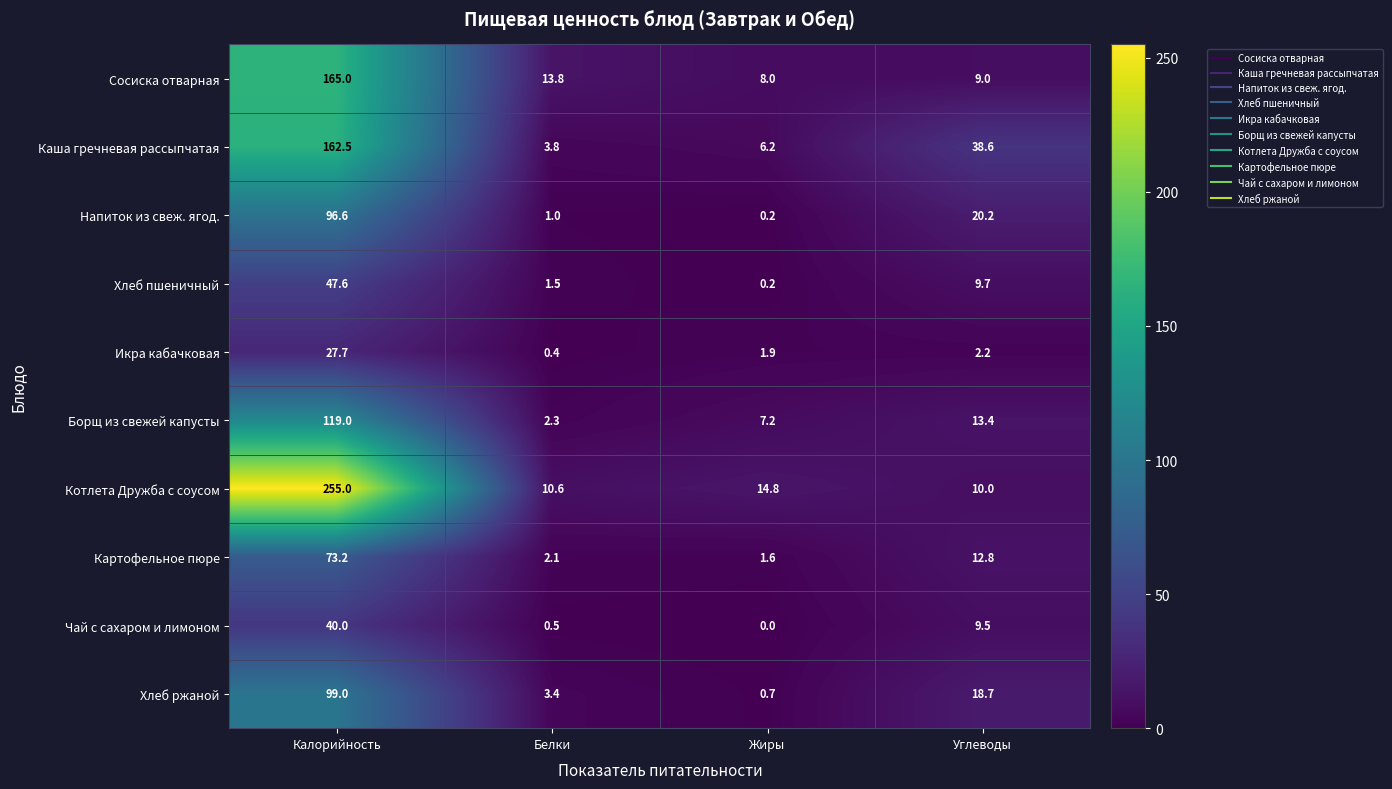

The Хлеб пшеничный series shows 0.2 at Жиры. True or false?

True